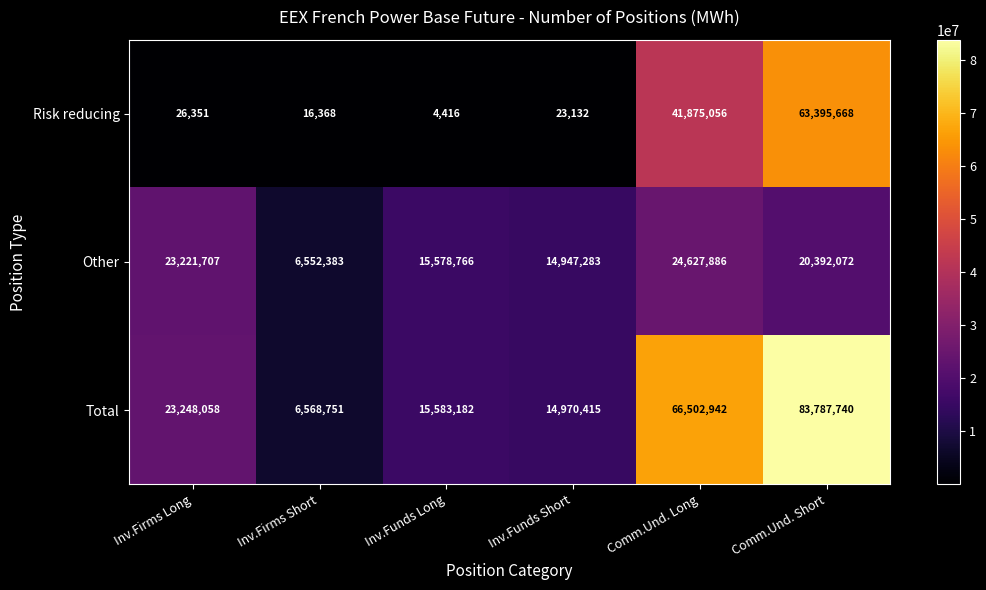

Reading right to left, transcribe all the data shown in this chart.

Risk reducing: 63395668	41875056	23132	4416	16368	26351
Other: 20392072	24627886	14947283	15578766	6552383	23221707
Total: 83787740	66502942	14970415	15583182	6568751	23248058